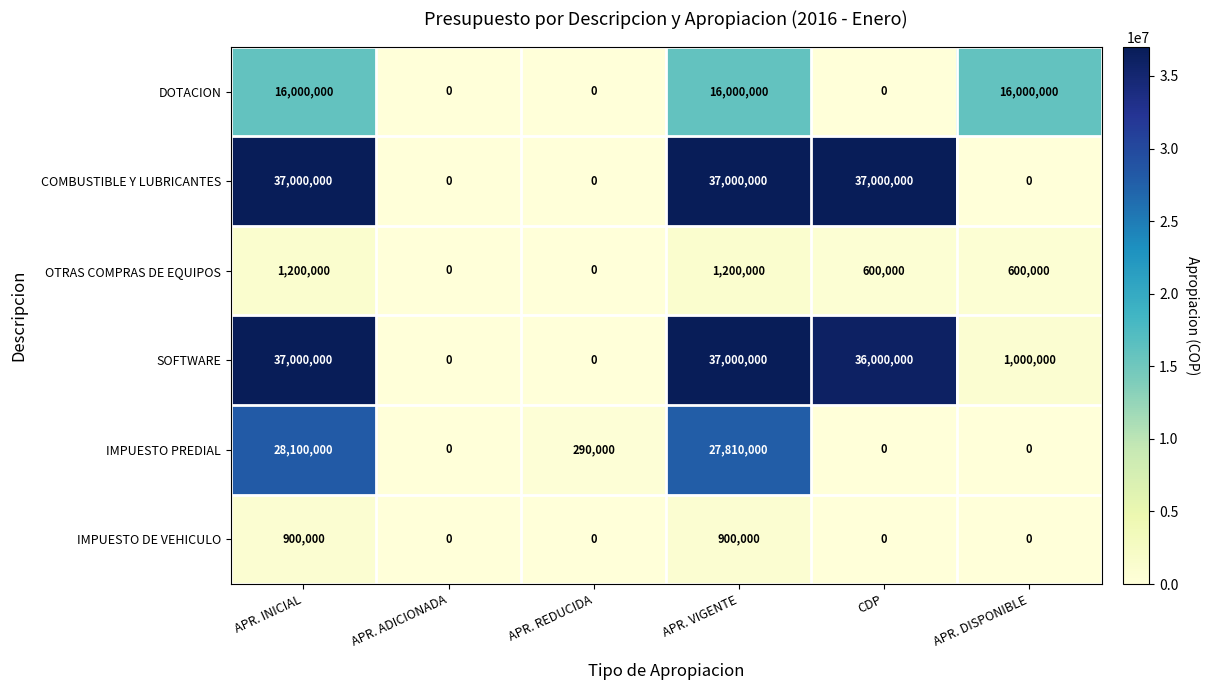

The value of IMPUESTO DE VEHICULO at APR. ADICIONADA is -548161. True or false?

False